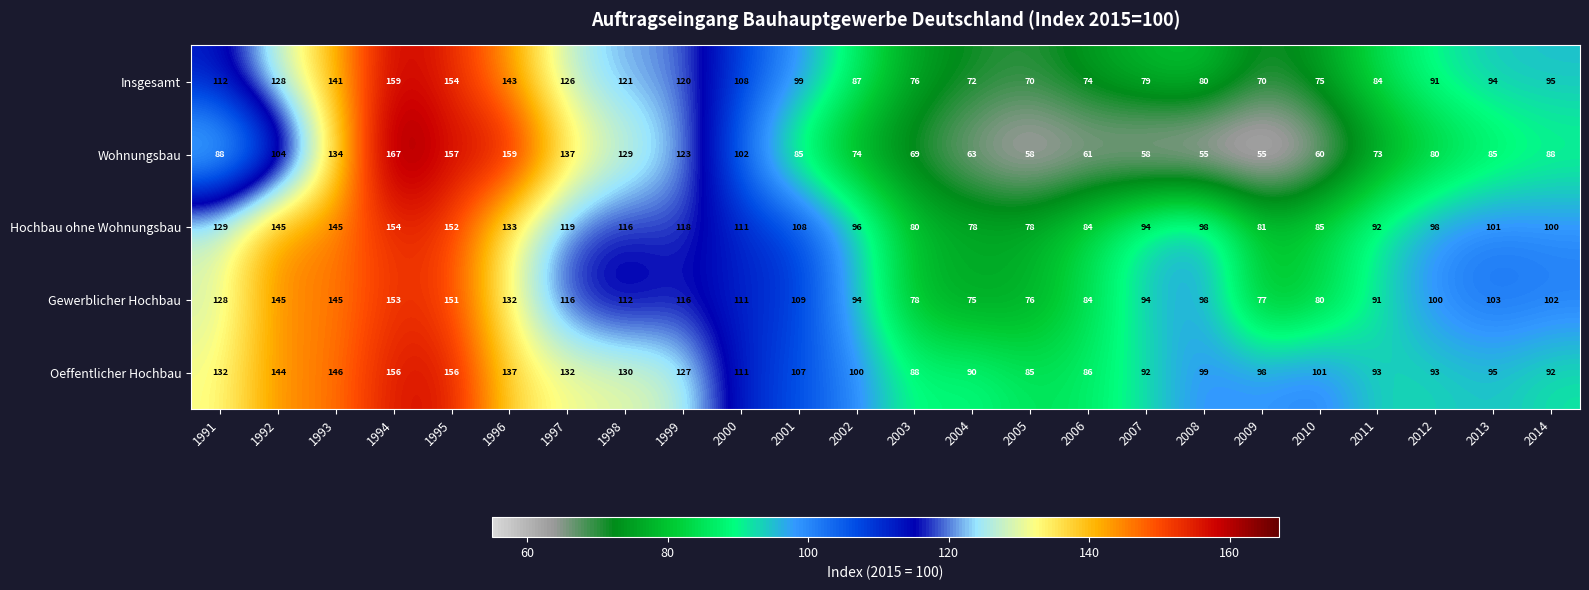

Which series has the widest spread of values?

Wohnungsbau